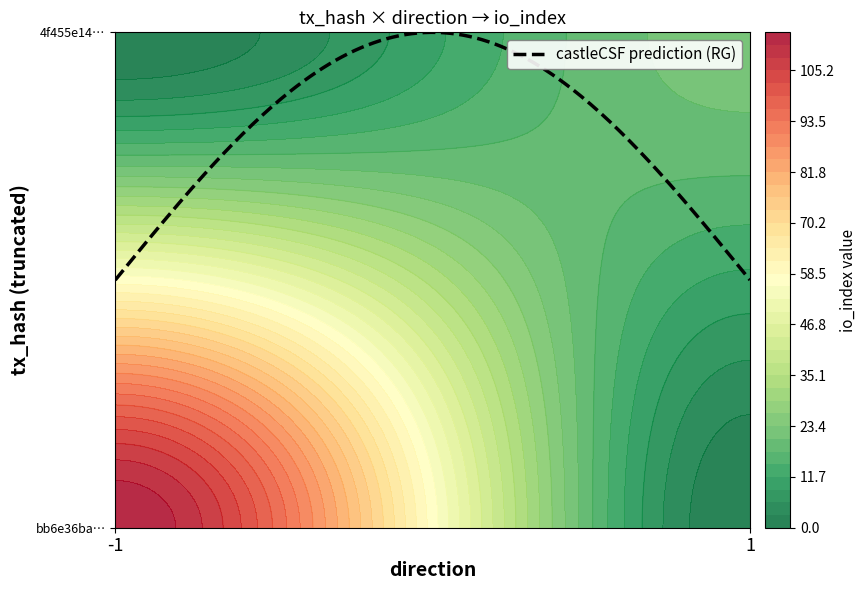

Count the number of data series in this chart.

2